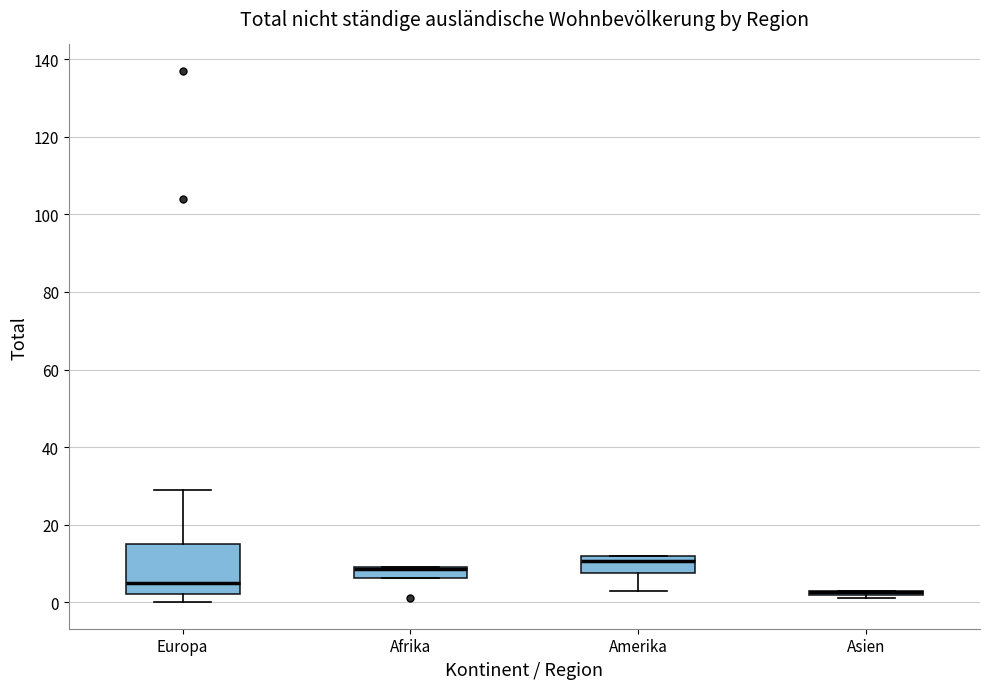

Which box is the tallest, from its lower edge to its upper edge?

Europa